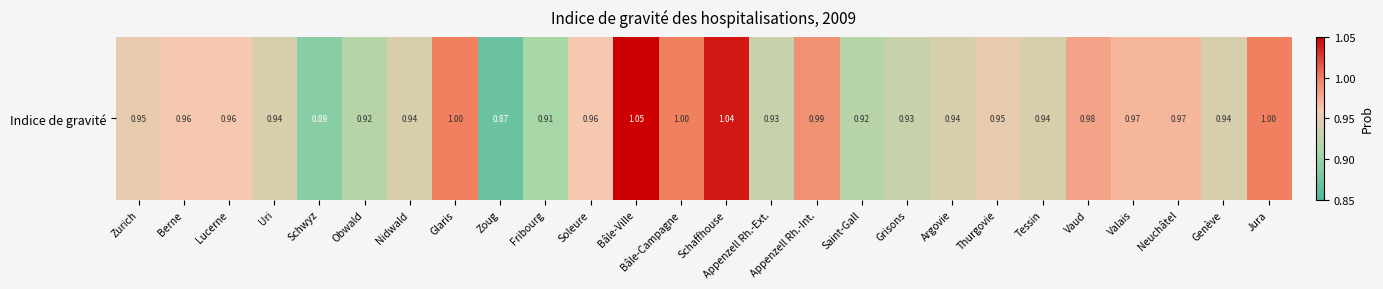

Which has a higher value, Jura or Valais?

Jura